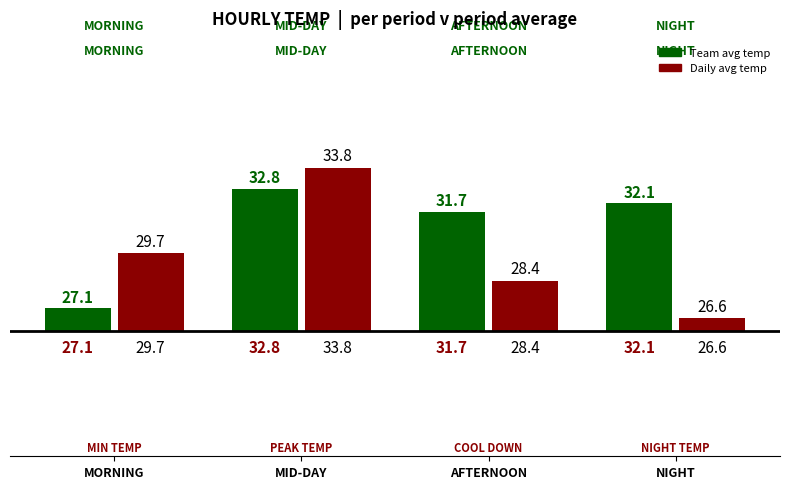

What is the difference between the second highest and minimum values in the Average series?

3.1